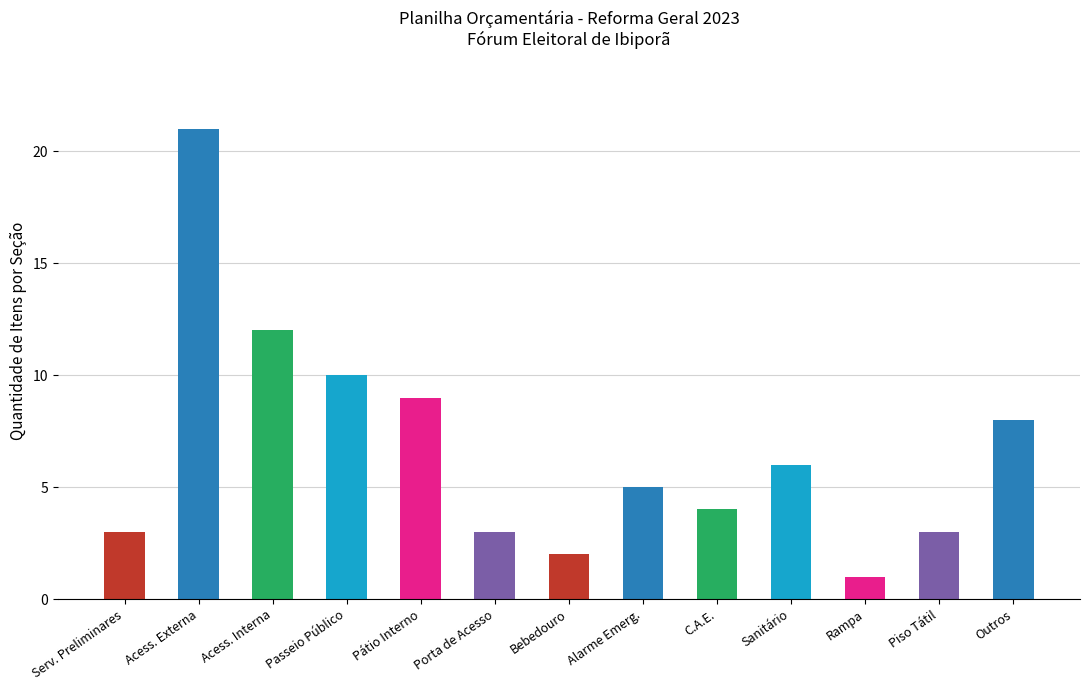

Which label corresponds to the largest value in the chart?

Acess. Externa